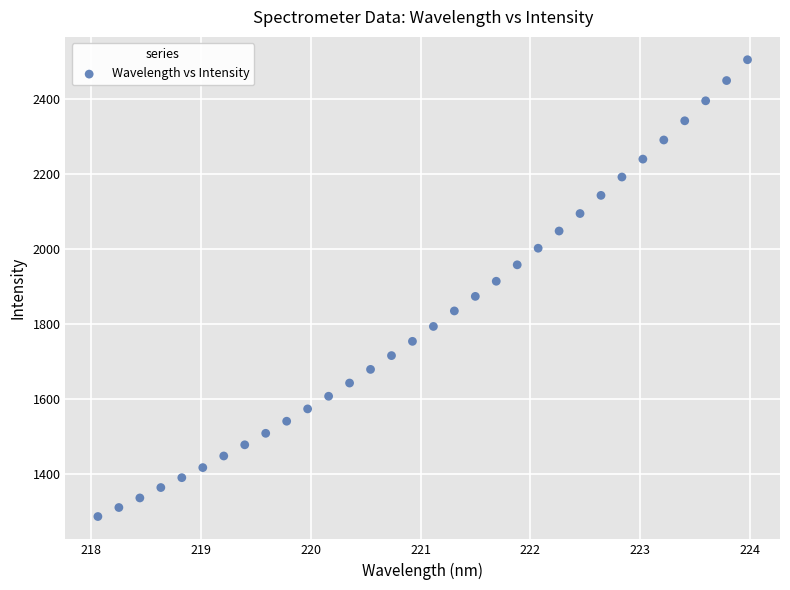

What is the range of X values (max minus min)?

5.9